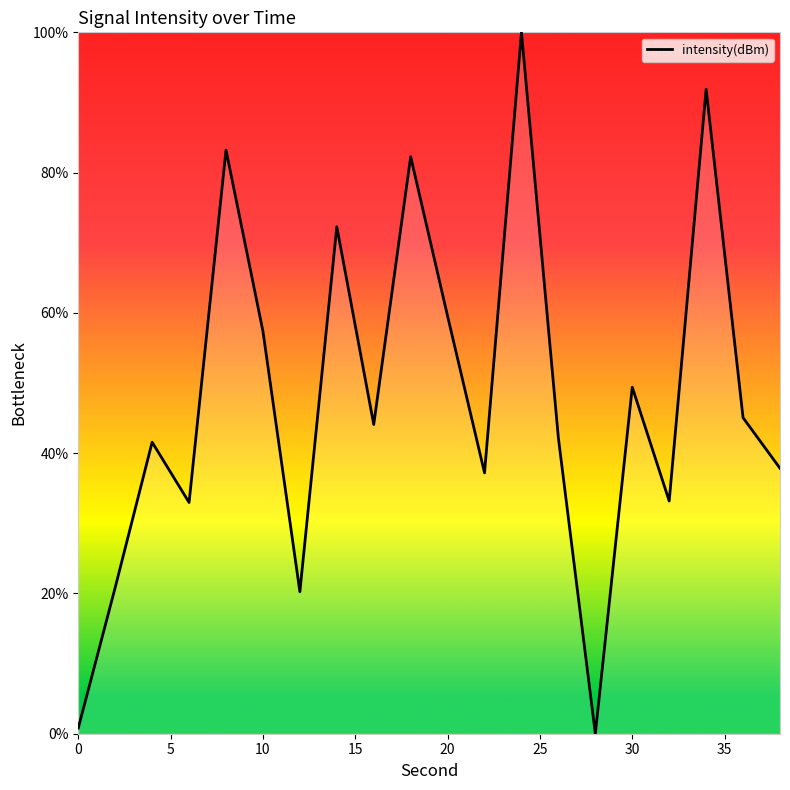

What is the maximum value shown in the chart?

100.0